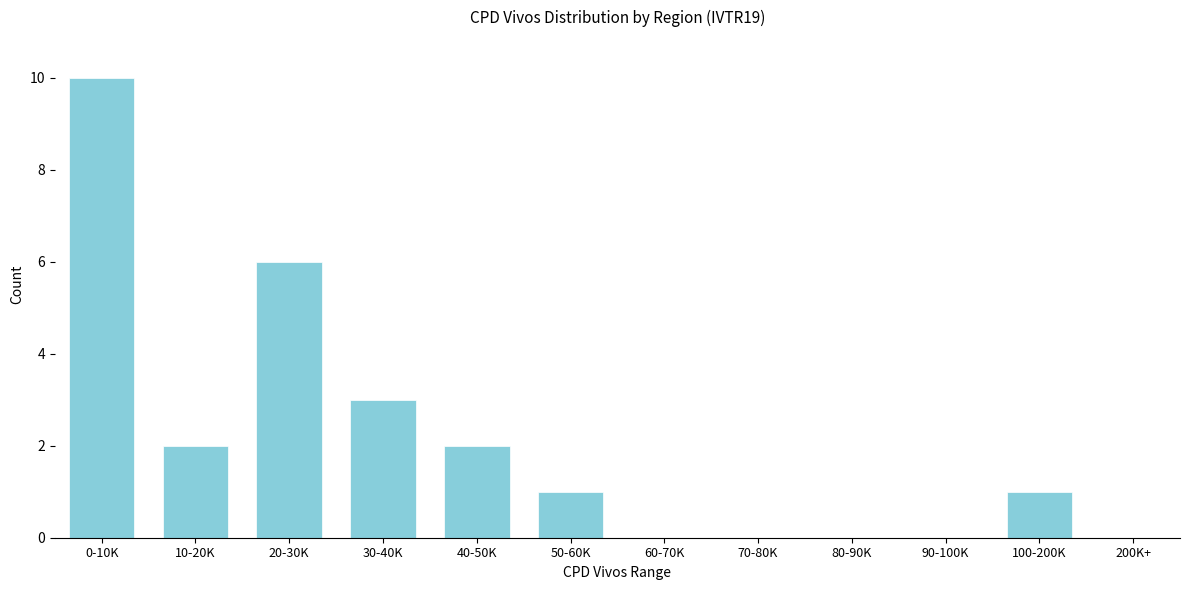

Reading left to right, list all the values displayed in this chart.

0-10K=10	10-20K=2	20-30K=6	30-40K=3	40-50K=2	50-60K=1	60-70K=0	70-80K=0	80-90K=0	90-100K=0	100-200K=1	200K+=0